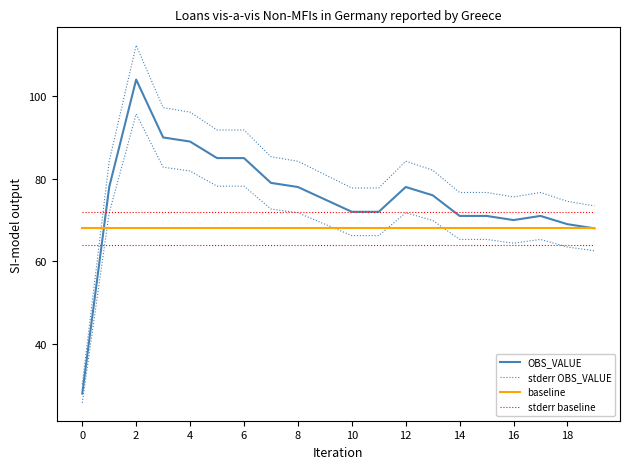

What is the total value across all series at 11?

289.8